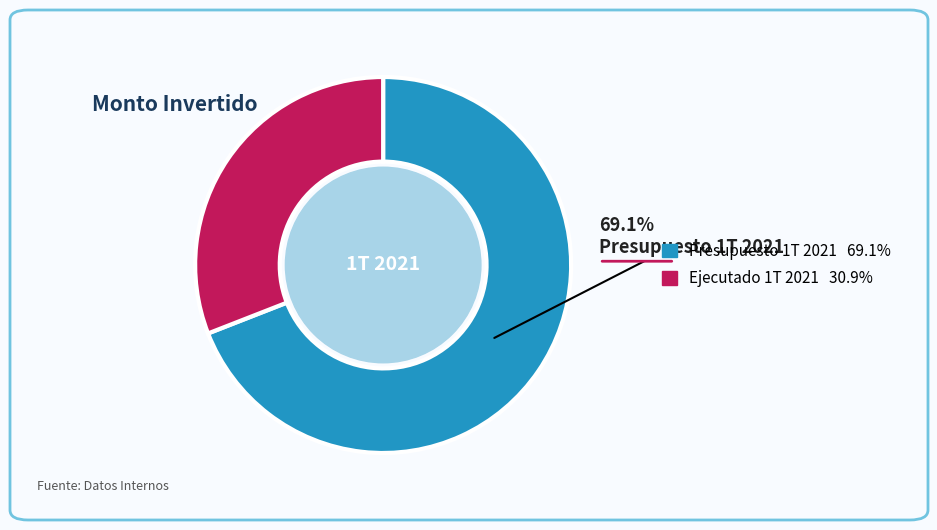

Is there a majority slice in this chart?

Yes